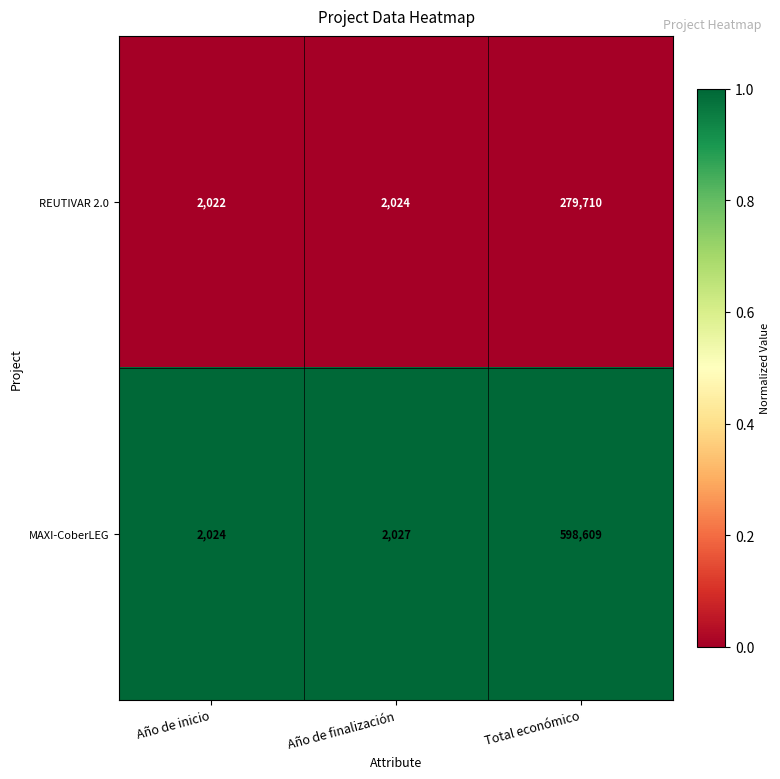

What is the greatest value displayed?

598609